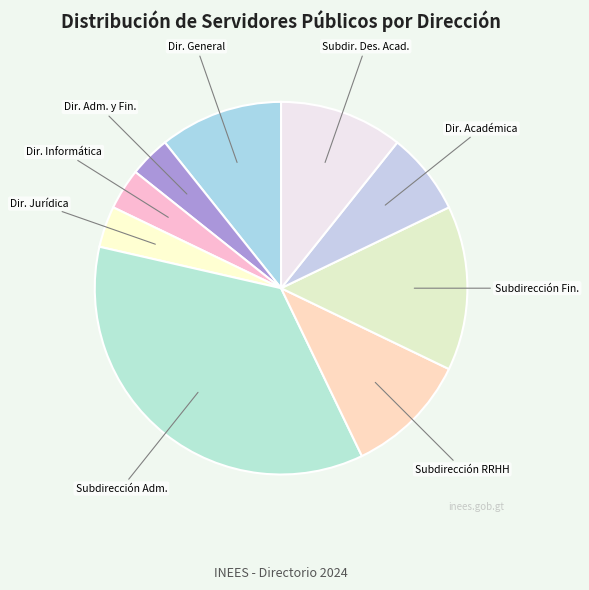

Which slice is the largest?

Subdirección Adm.